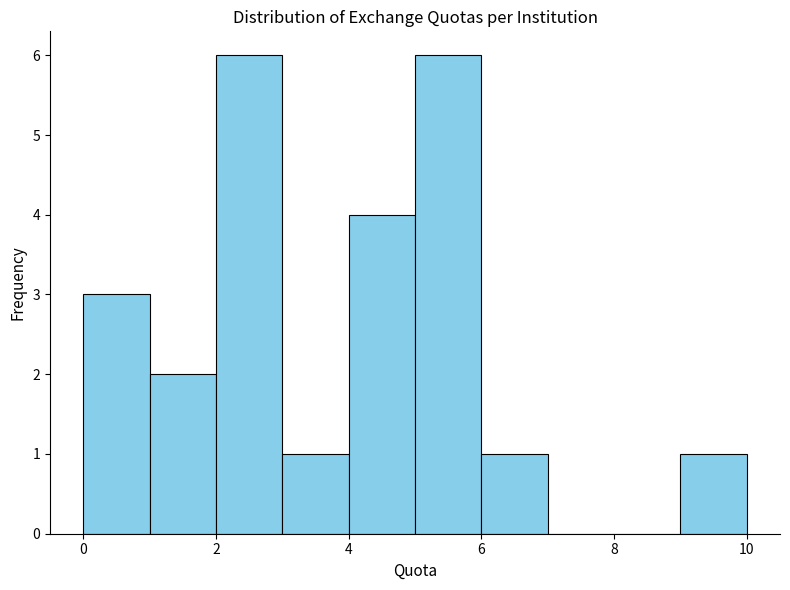

Reading left to right, list every bar in this chart as the range it spans on the x-axis followed by its height. The values are not printed on the chart, so give them approximately, as read against the axis.

0 to 1: 3
1 to 2: 2
2 to 3: 6
3 to 4: 1
4 to 5: 4
5 to 6: 6
6 to 7: 1
7 to 8: 0
8 to 9: 0
9 to 10: 1